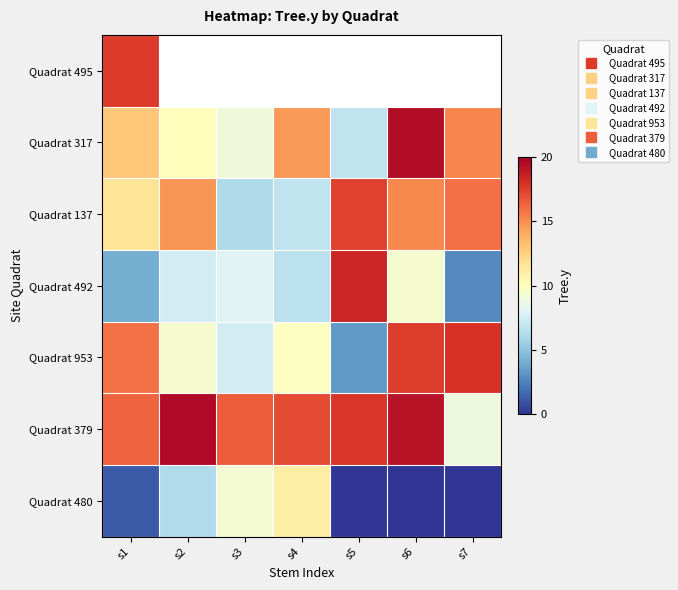

How many series are shown in this chart?

7